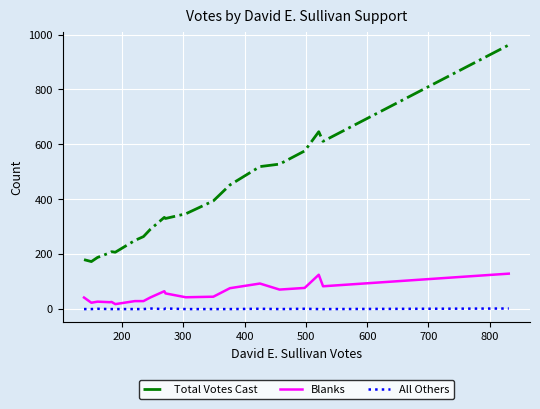

What is the greatest value displayed?

962